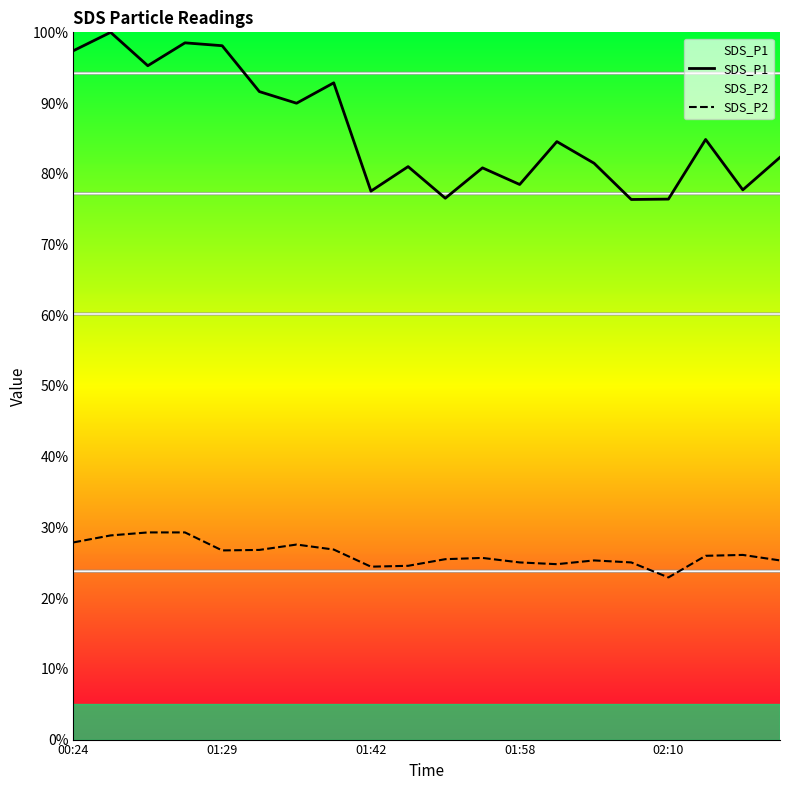

Which series has the widest spread of values?

SDS_P1